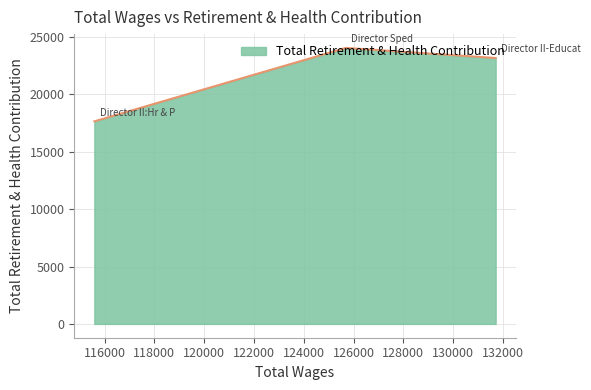

What is the smallest value displayed?

17657